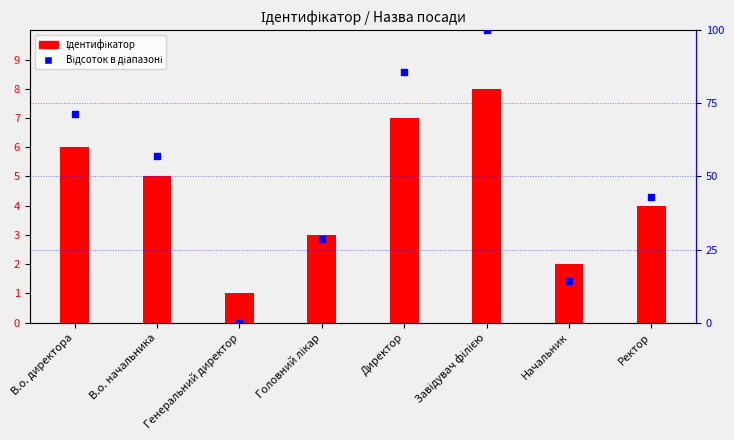

Which series contains the lowest Y value?

Відсоток в діапазоні